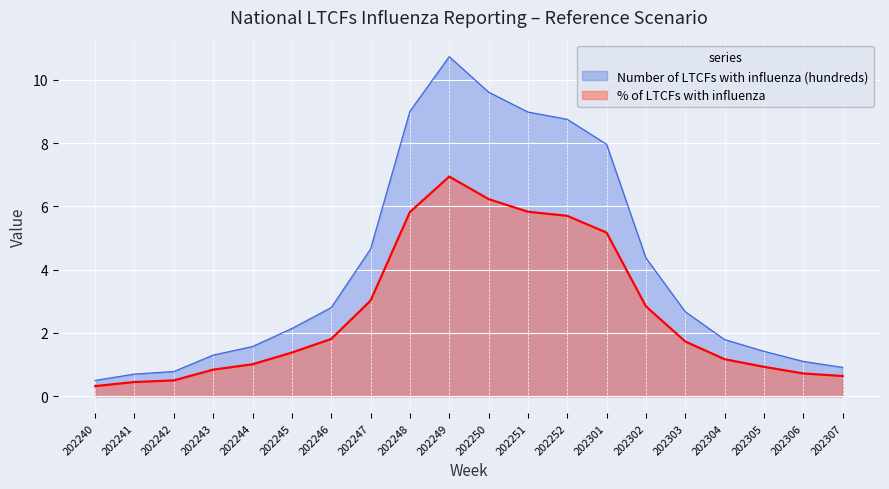

Rank the categories by % of LTCFs with influenza value from lowest to highest.

202240, 202241, 202242, 202307, 202306, 202243, 202305, 202244, 202304, 202245, 202303, 202246, 202302, 202247, 202301, 202252, 202248, 202251, 202250, 202249